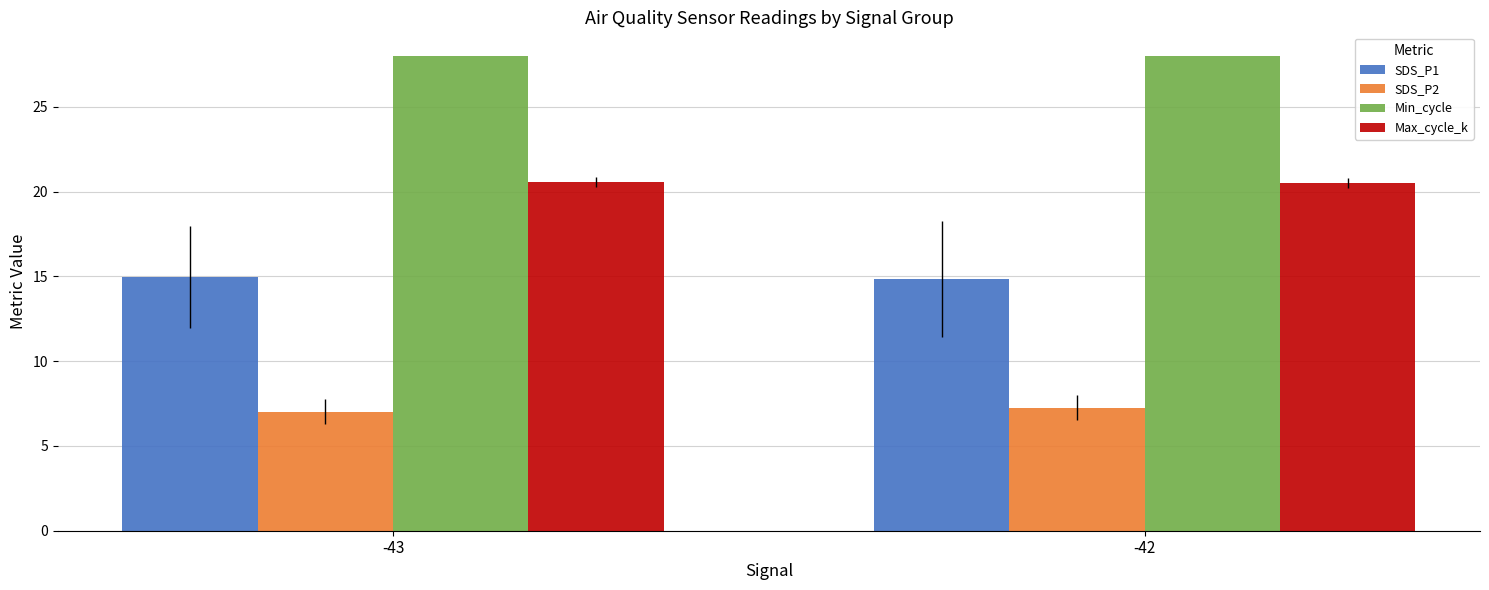

The value of SDS_P2 at -43 is 11.6. True or false?

False